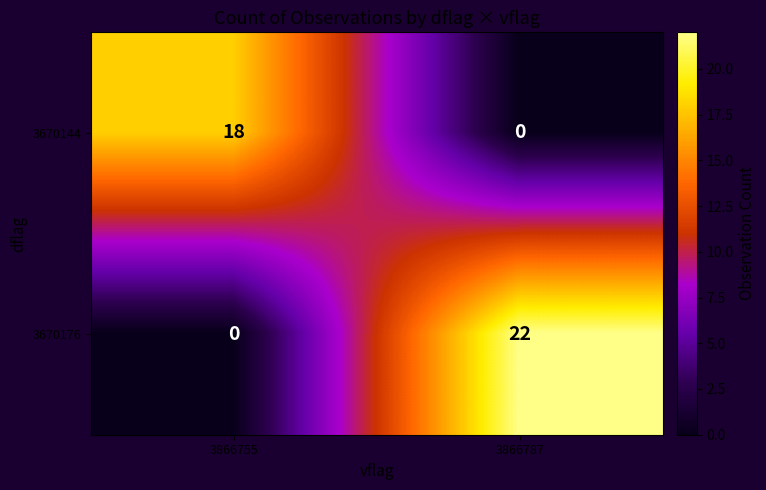

What is the difference between the maximum and minimum values in the 3670176 series?

22